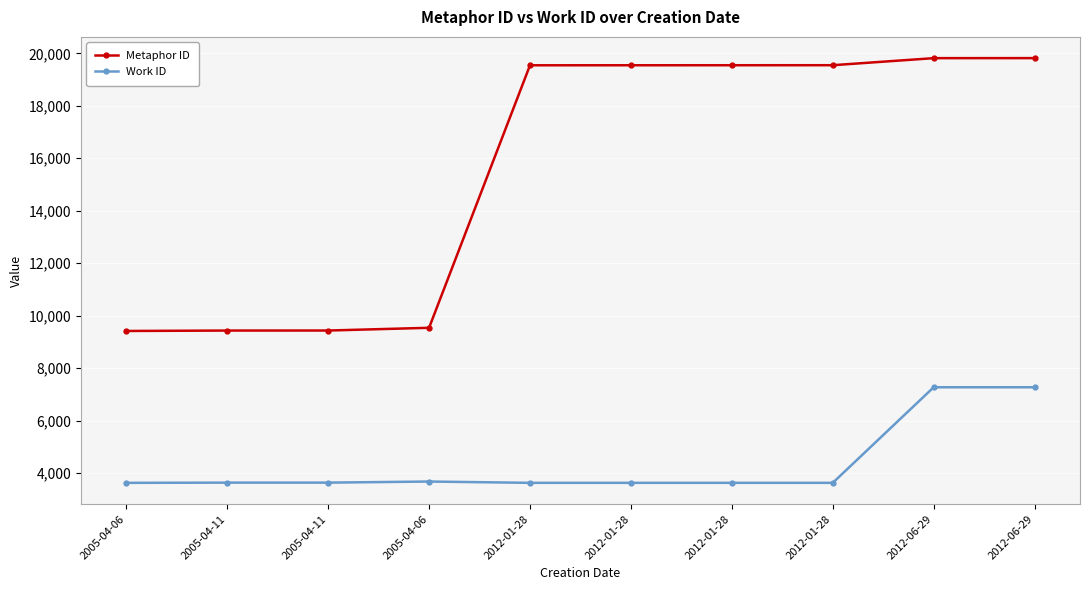

True or false: Metaphor ID and Work ID intersect in this chart.

False